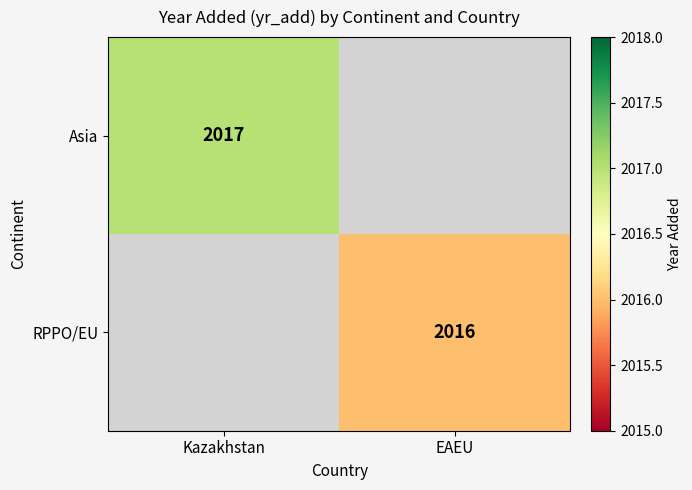

Where is Asia nearest to the value 2017?

Kazakhstan